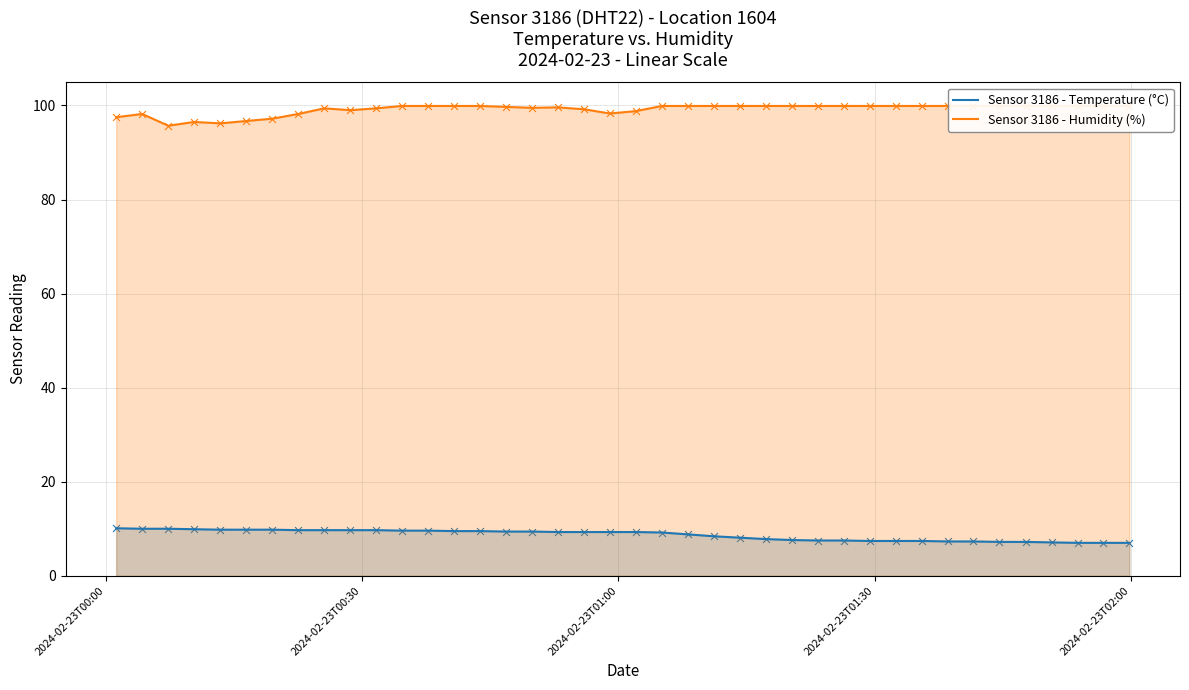

What are all the series names shown in the legend?

Sensor 3186 - Temperature (°C), Sensor 3186 - Humidity (%)